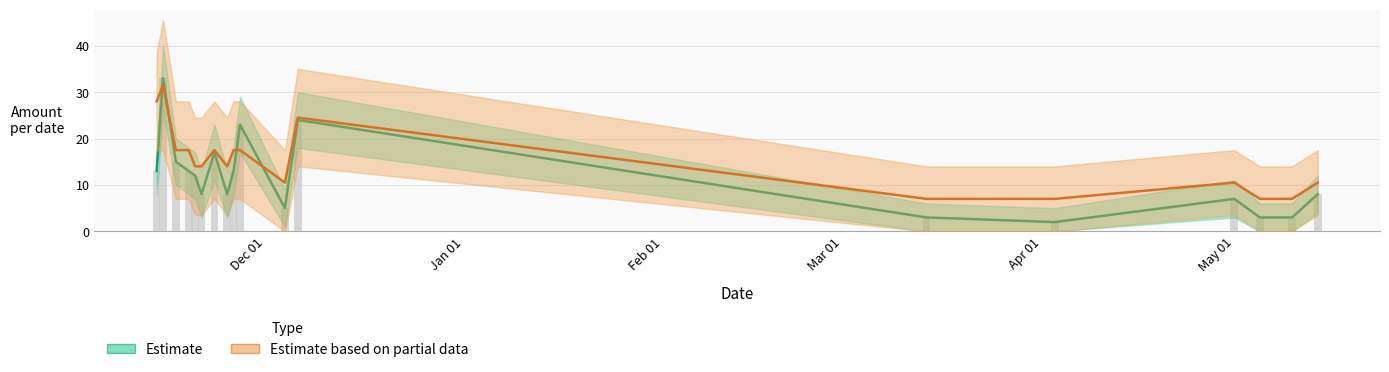

Reading right to left, what are all the values shown in this chart?

Estimate: 8.0	3.0	3.0	7.0	2.0	3.0	24.0	5.0	23.0	13.0	8.0	17.0	8.0	12.0	13.0	15.0	33.0	13.0
Estimate based on partial data: 10.5	7.0	7.0	10.5	7.0	7.0	24.5	10.5	17.5	17.5	14.0	17.5	14.0	14.0	17.5	17.5	31.5	28.0